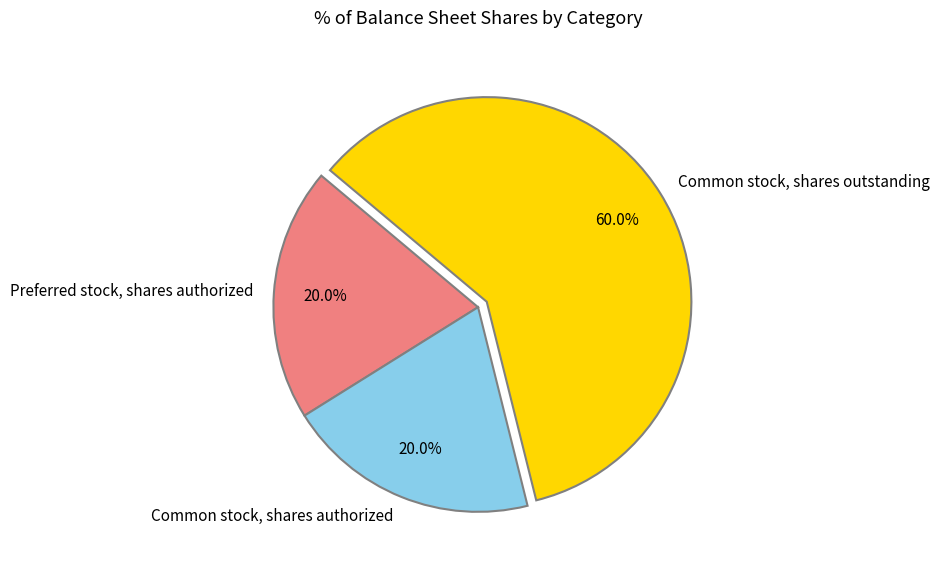

Is it true that Preferred stock, shares authorized is 28% of the pie?

False